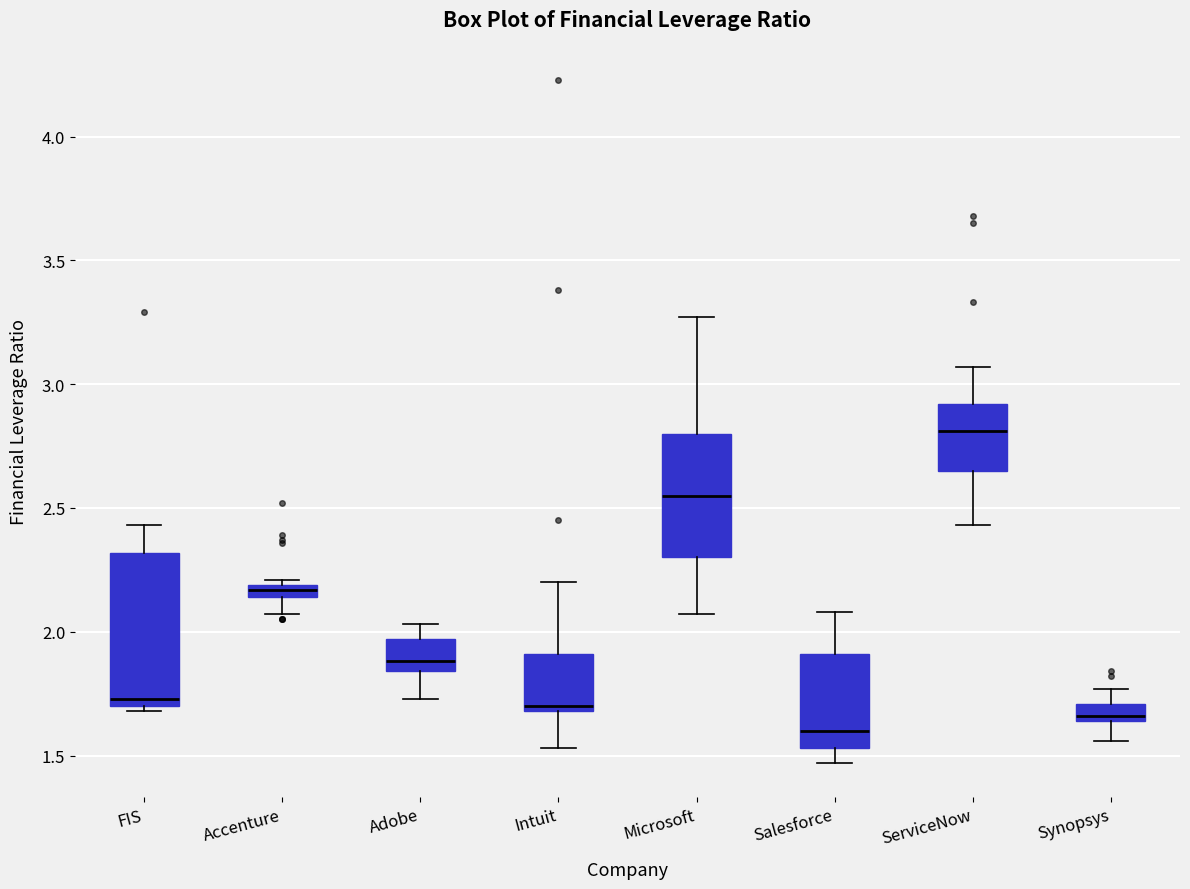

Which box is the tallest, from its lower edge to its upper edge?

FIS